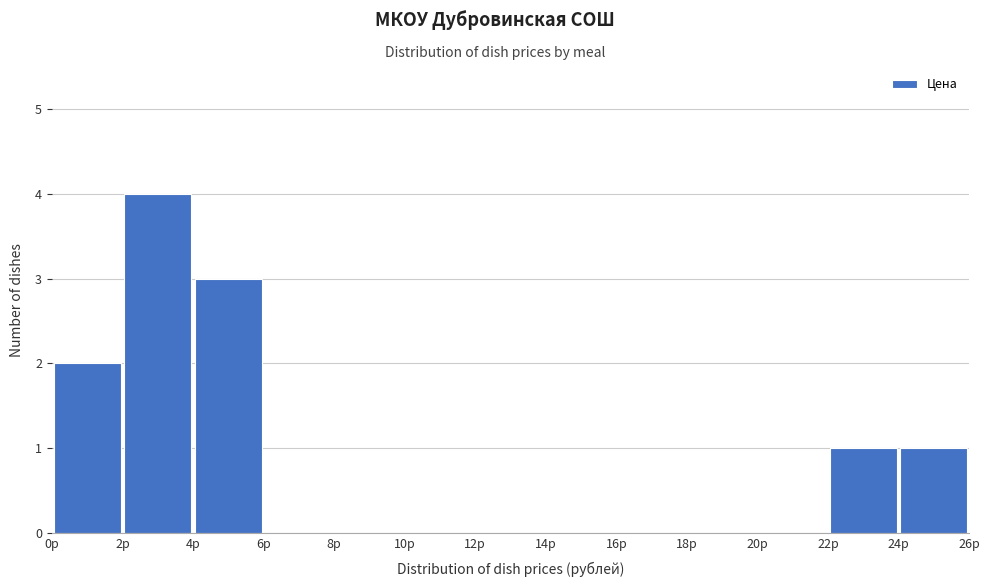

Which range on the x-axis has the tallest bar?

2 to 4